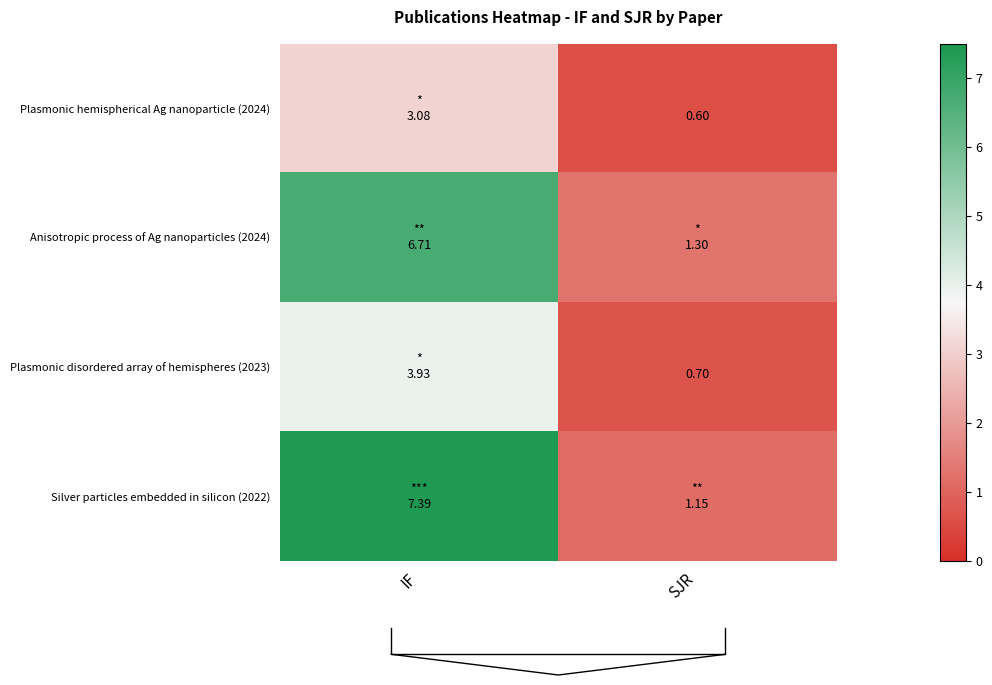

What is the total value across all series at SJR?

3.8